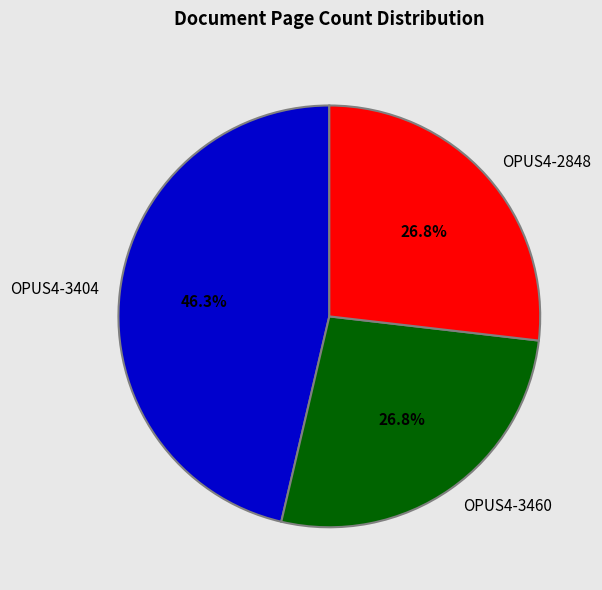

To the nearest percent, what is the difference between the largest and smallest slice percentages?

20%